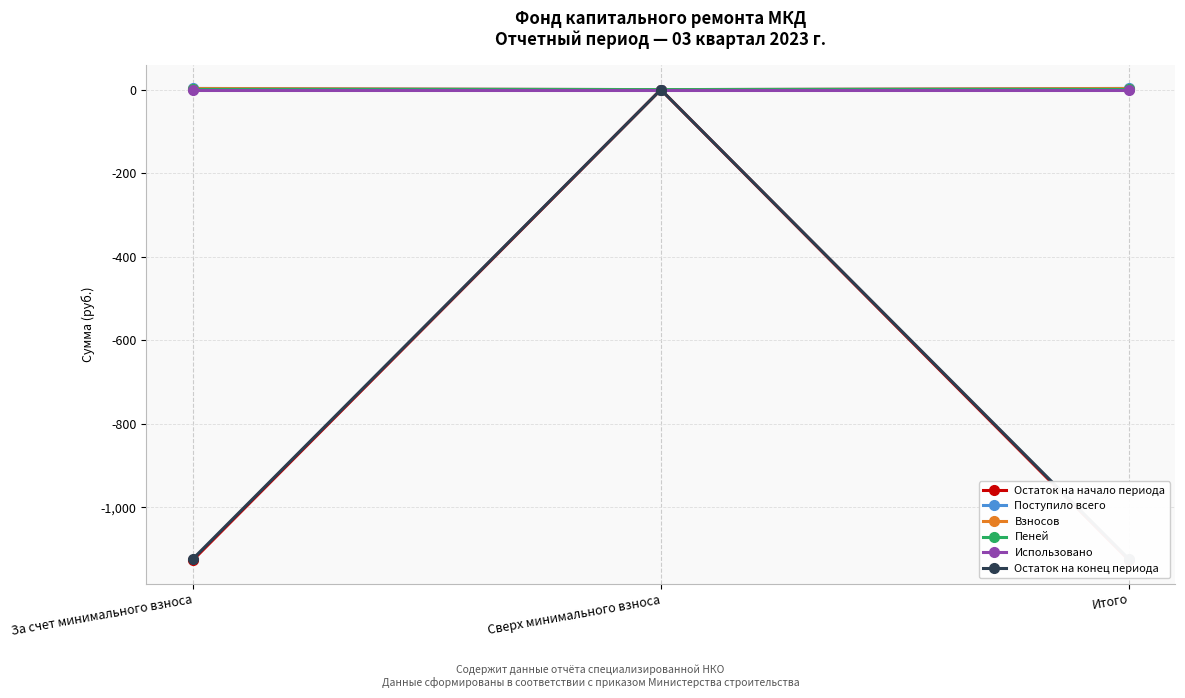

Does the chart have visible grid lines?

Yes